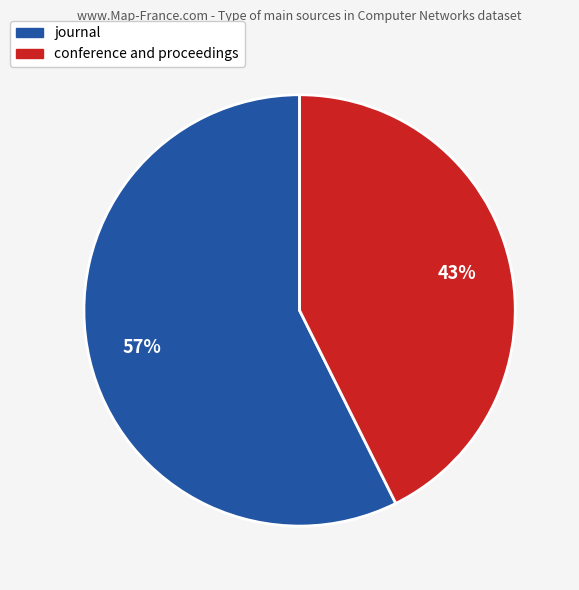

What percentage is the journal slice, to the nearest percent?

57%